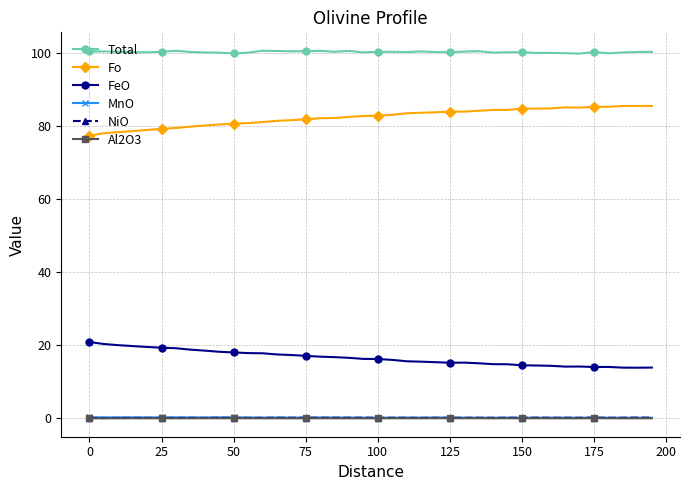

True or false: FeO has more than 1 interior local peaks.

True